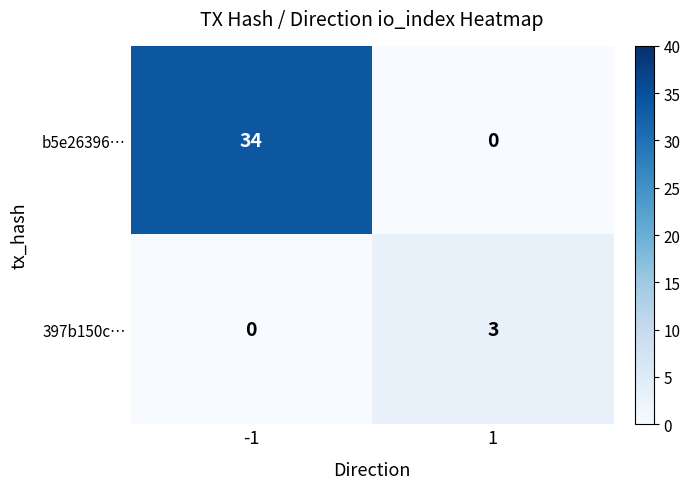

What is the difference between the 397b150c… values at -1 and 1?

3